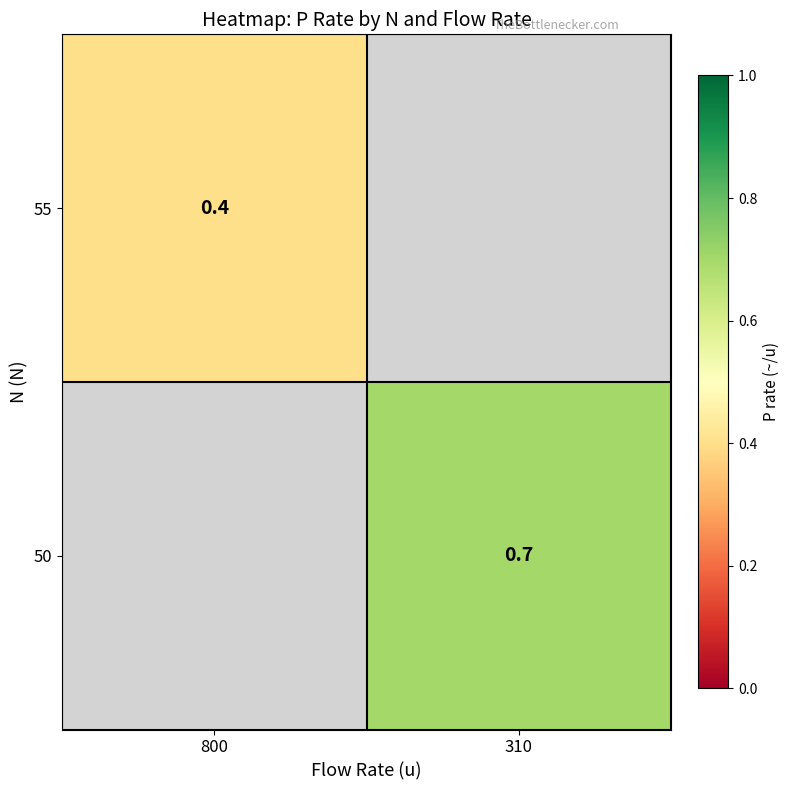

True or false: 50 has a value of 0.7 at 310.

True